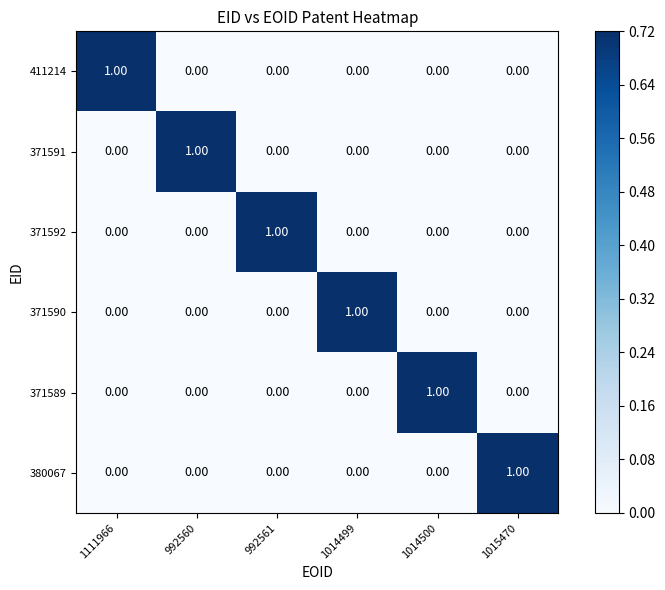

At how many categories does at least one series exceed 0?

6